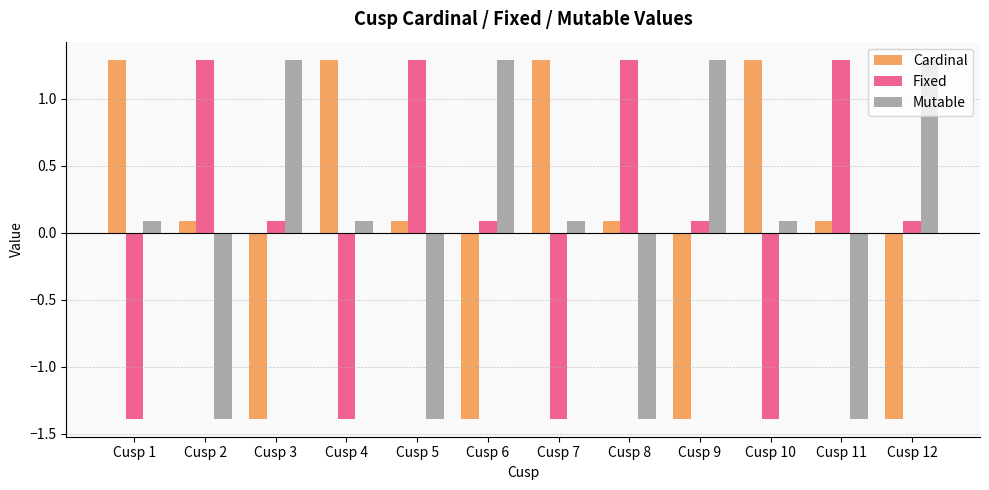

At Cusp 7, list the series in order from smallest to largest.

Fixed, Mutable, Cardinal